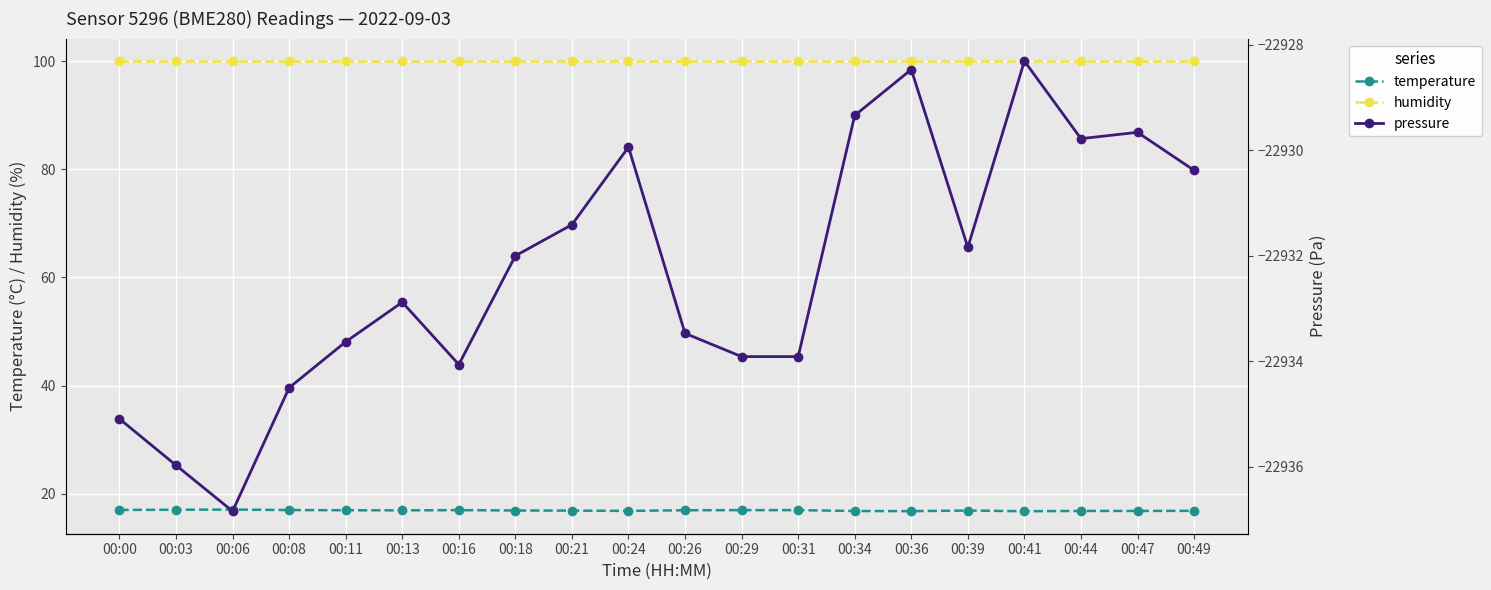

True or false: pressure and humidity intersect in this chart.

False